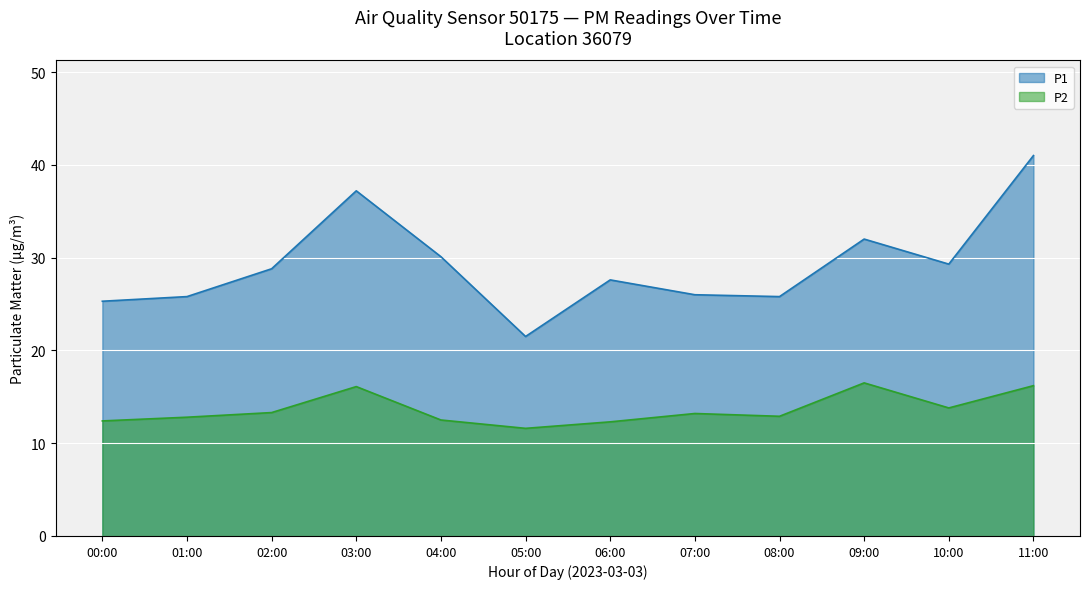

Does the chart display data point markers on the line(s)?

No